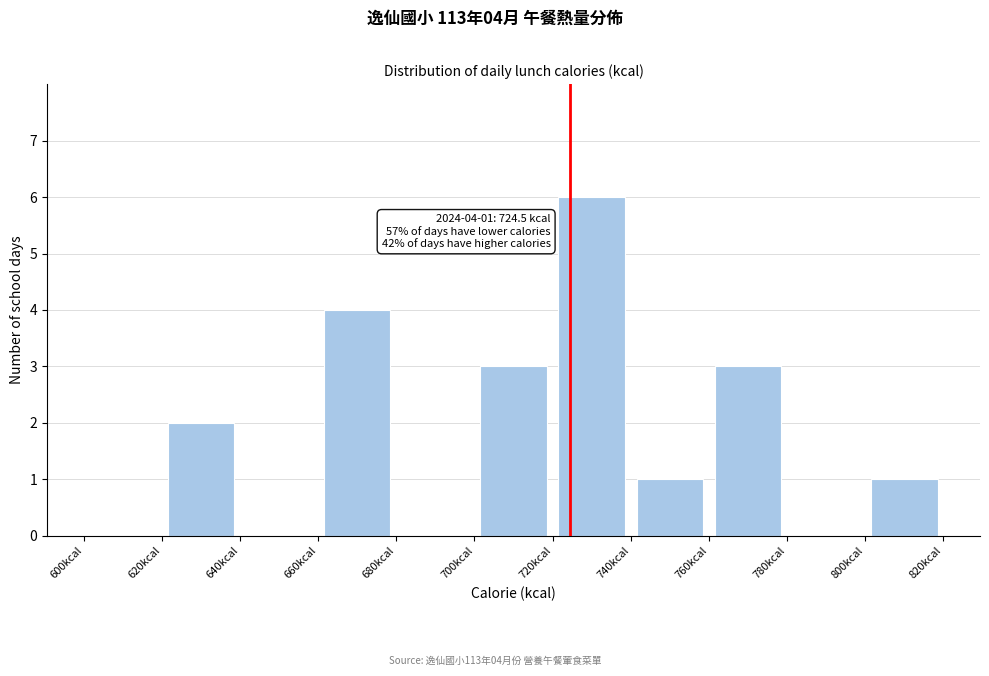

Over which range of the x-axis is the bar tallest?

720 to 740